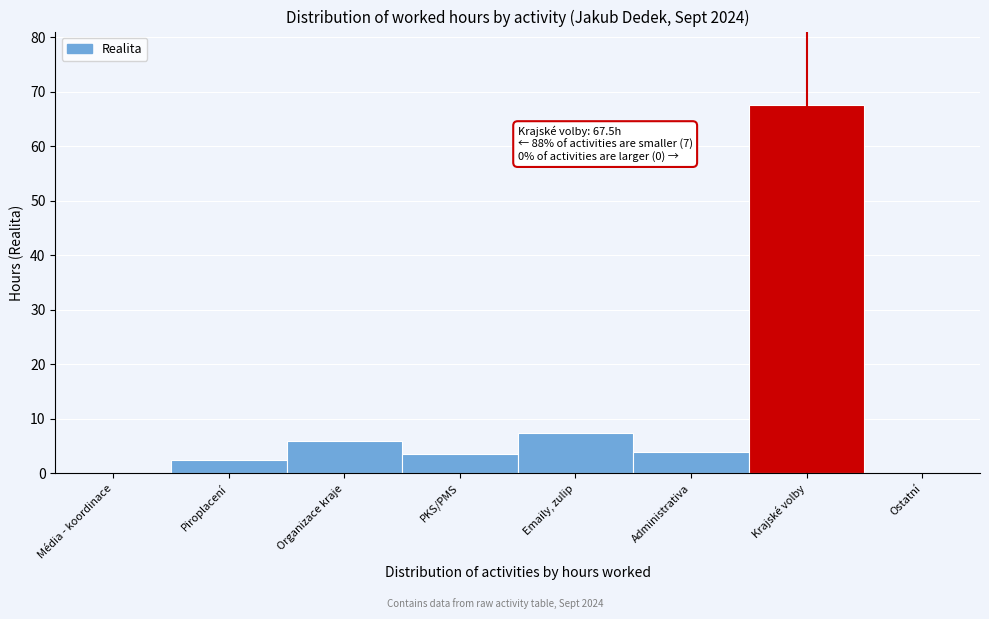

Reading right to left, what are all the values shown in this chart?

Ostatní=0.0	Krajské volby=67.5	Administrativa=4.0	Emaily, zulip=7.5	PKS/PMS=3.5	Organizace kraje=6.0	Piroplacení=2.5	Média - koordinace=0.0